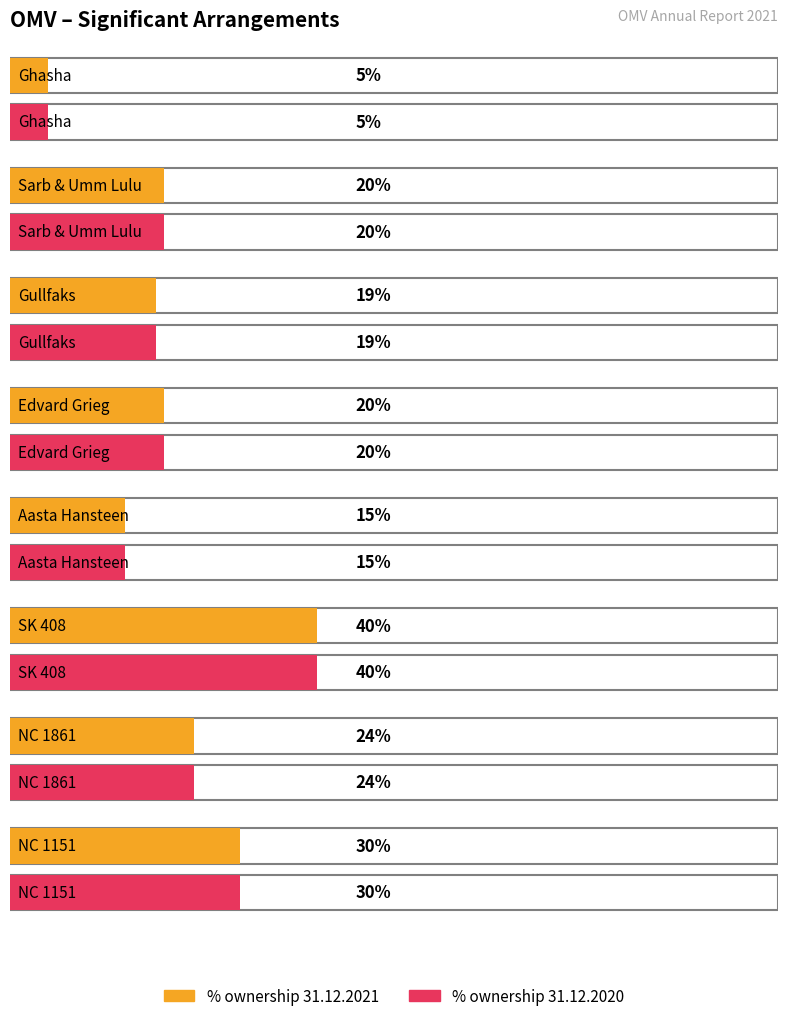

Where is % ownership 31.12.2021 nearest to the value 22?

NC 1861